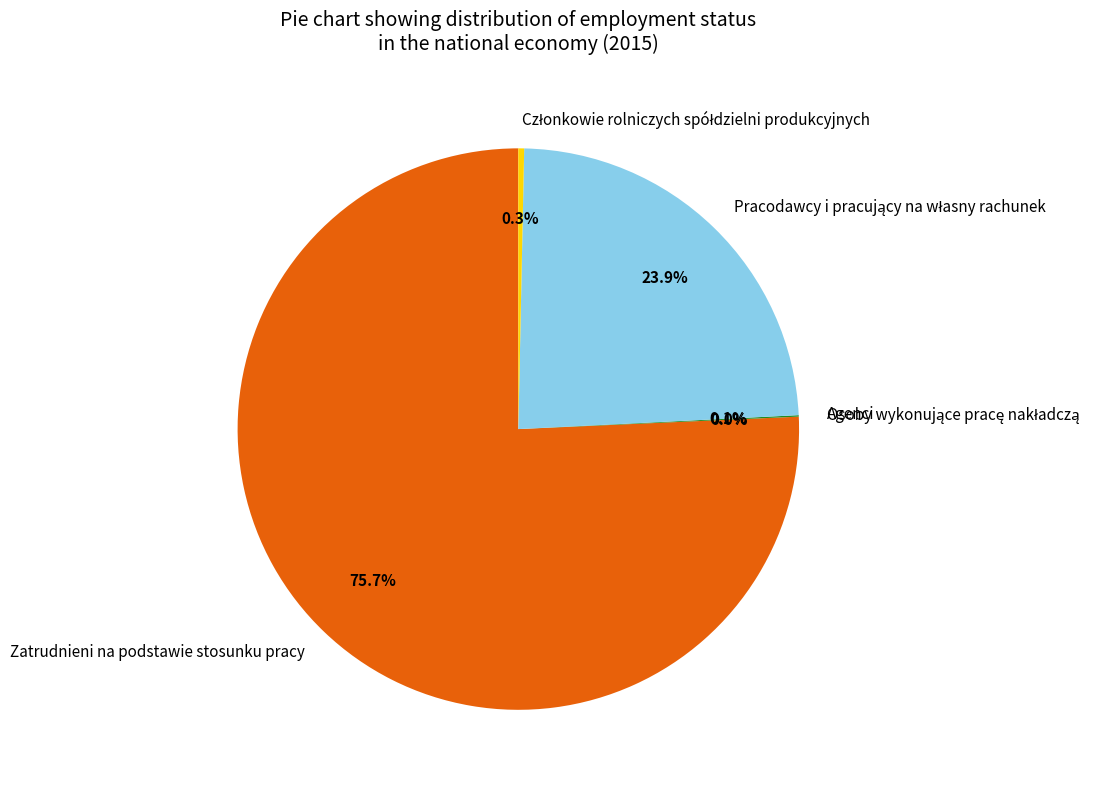

What percentage is NOT represented by Zatrudnieni na podstawie stosunku pracy?

24.3%